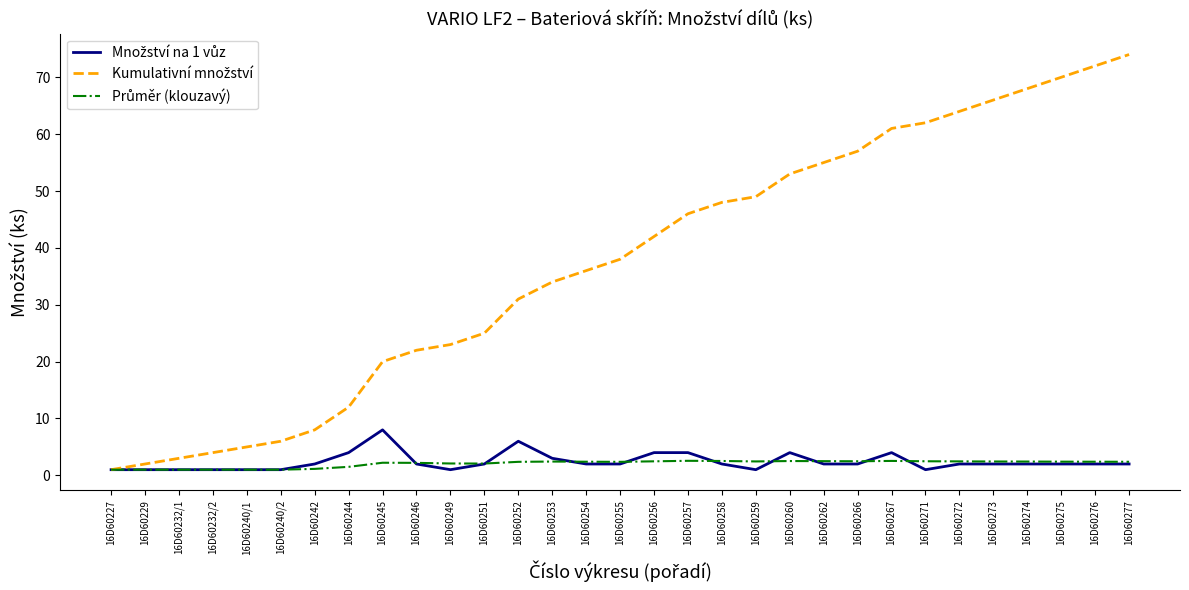

What position from the left is 16D60251?

12